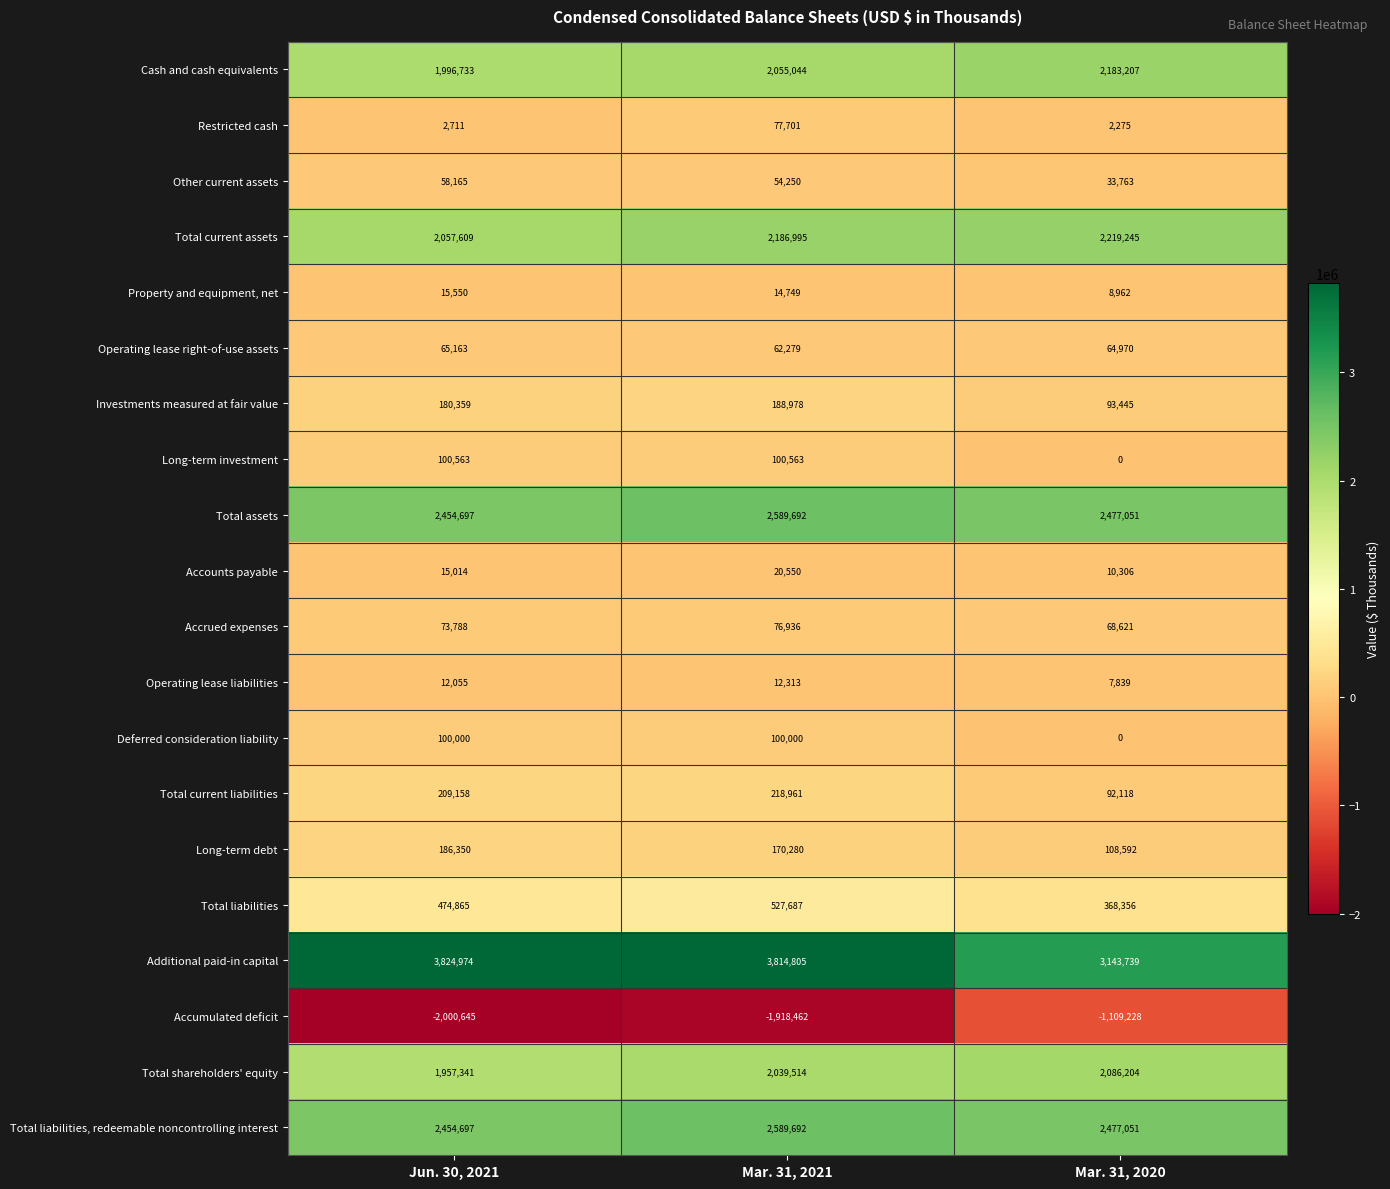

How many data points in Property and equipment, net are less than 14749?

1